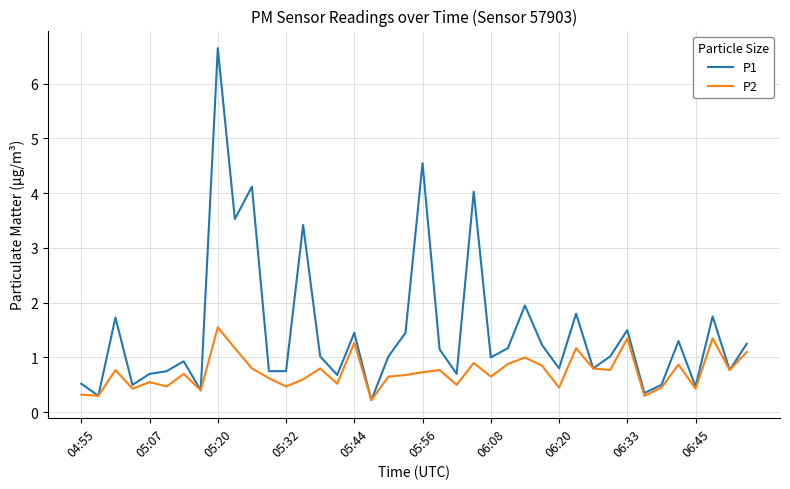

What is the maximum value for P2?

1.6